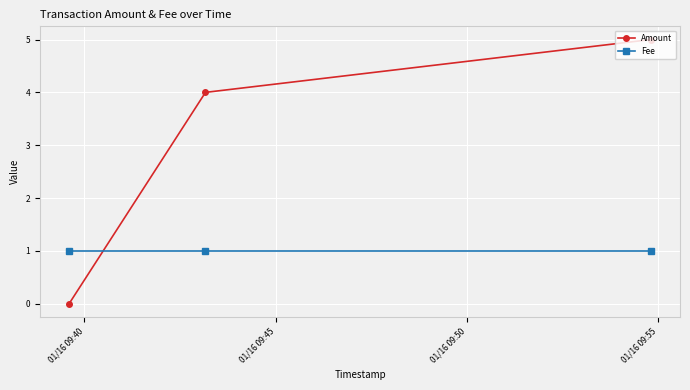

Reading left to right, list all the values displayed in this chart.

Amount: 0	4	5
Fee: 1	1	1